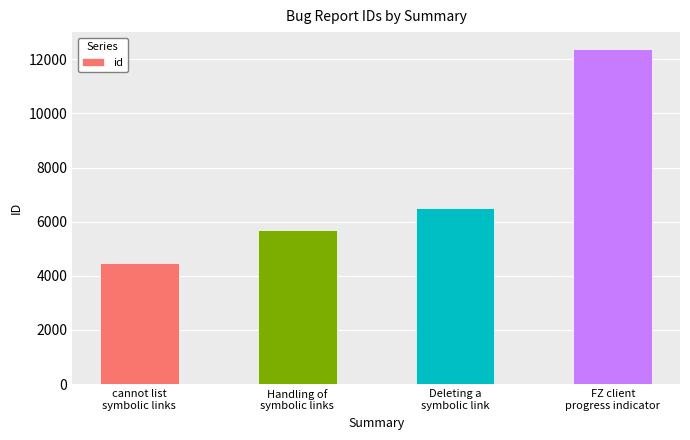

How many bars are there in total?

4